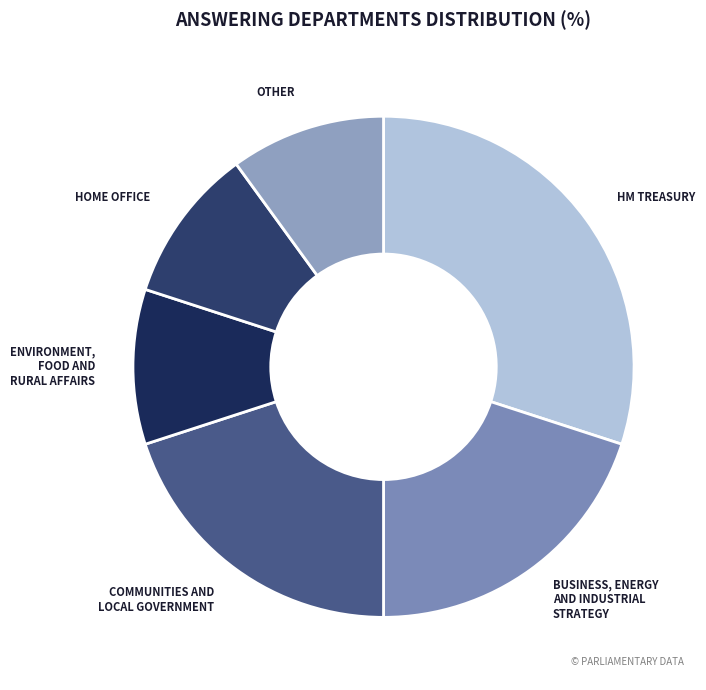

Count the number of slices in the pie.

6